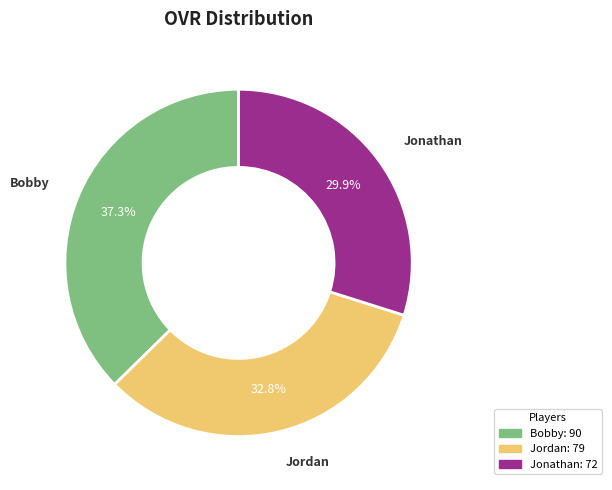

To the nearest percent, what is the average slice percentage?

33%